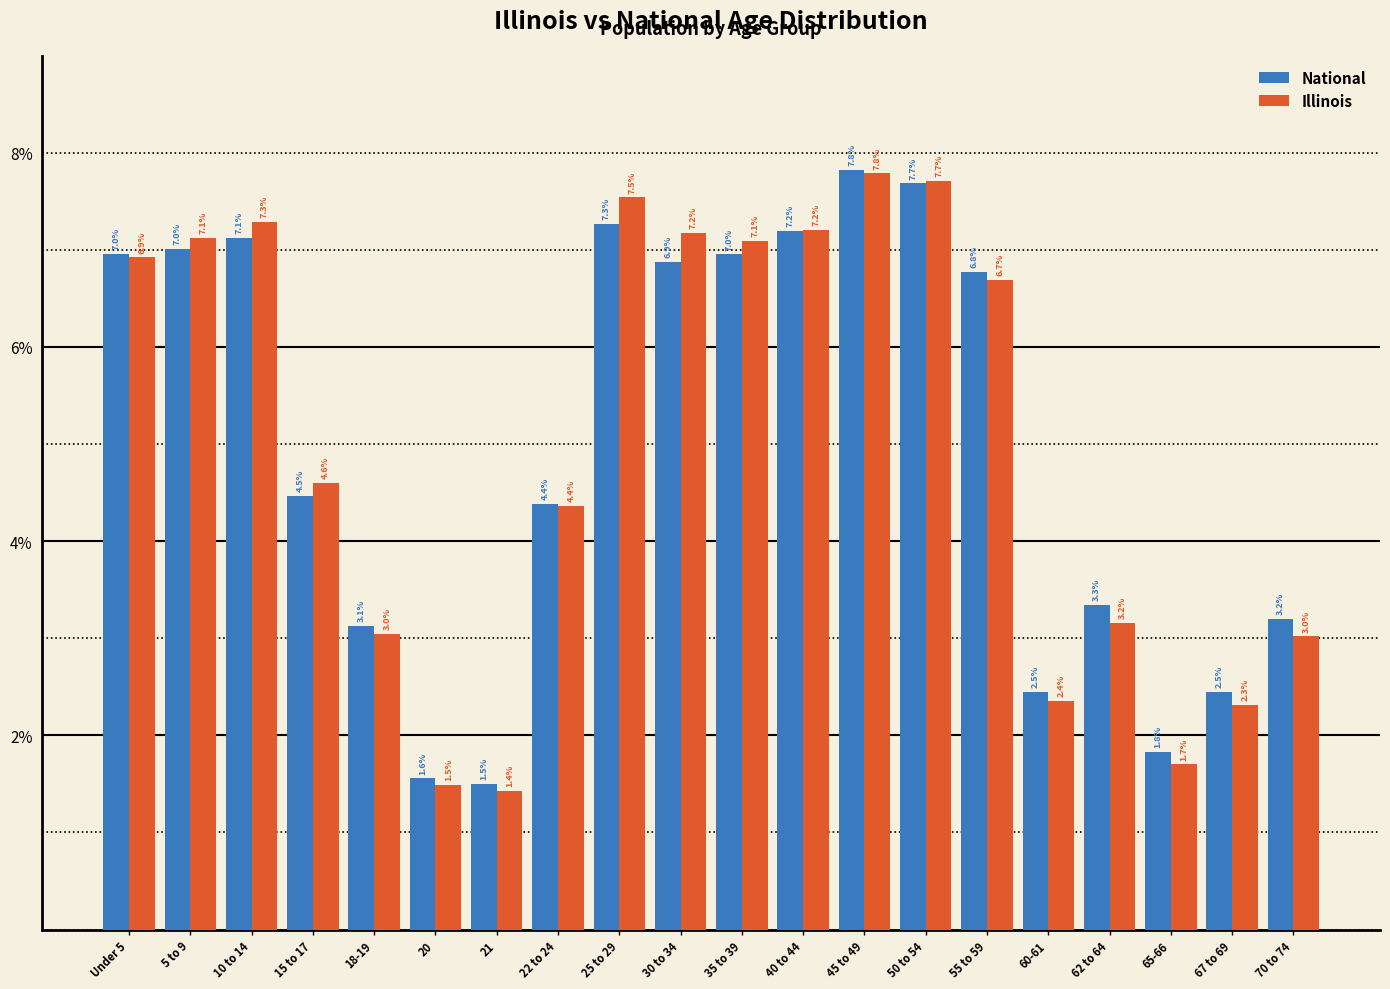

Reading left to right, extract all data points from this chart.

National: Under 5=7.0	5 to 9=7.0	10 to 14=7.1	15 to 17=4.5	18-19=3.1	20=1.6	21=1.5	22 to 24=4.4	25 to 29=7.3	30 to 34=6.9	35 to 39=7.0	40 to 44=7.2	45 to 49=7.8	50 to 54=7.7	55 to 59=6.8	60-61=2.5	62 to 64=3.3	65-66=1.8	67 to 69=2.5	70 to 74=3.2
Illinois: Under 5=6.9	5 to 9=7.1	10 to 14=7.3	15 to 17=4.6	18-19=3.0	20=1.5	21=1.4	22 to 24=4.4	25 to 29=7.5	30 to 34=7.2	35 to 39=7.1	40 to 44=7.2	45 to 49=7.8	50 to 54=7.7	55 to 59=6.7	60-61=2.4	62 to 64=3.2	65-66=1.7	67 to 69=2.3	70 to 74=3.0